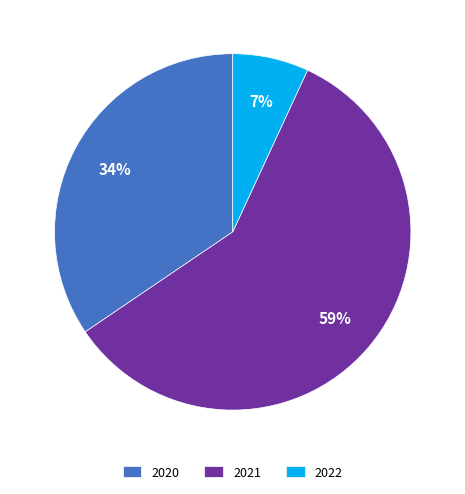

To the nearest percent, what is the difference between the 2022 and 2021 slice percentages?

52%